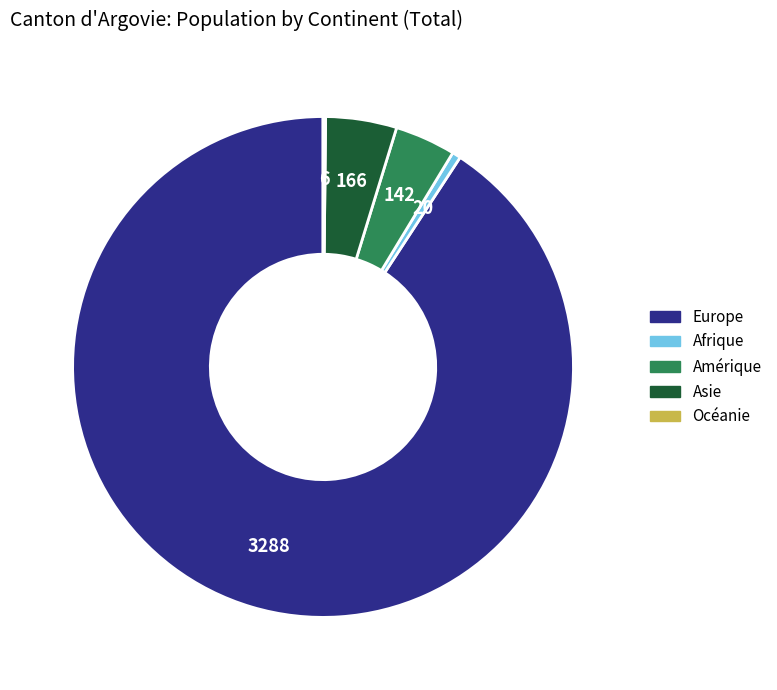

What is the largest slice in the pie chart?

Europe